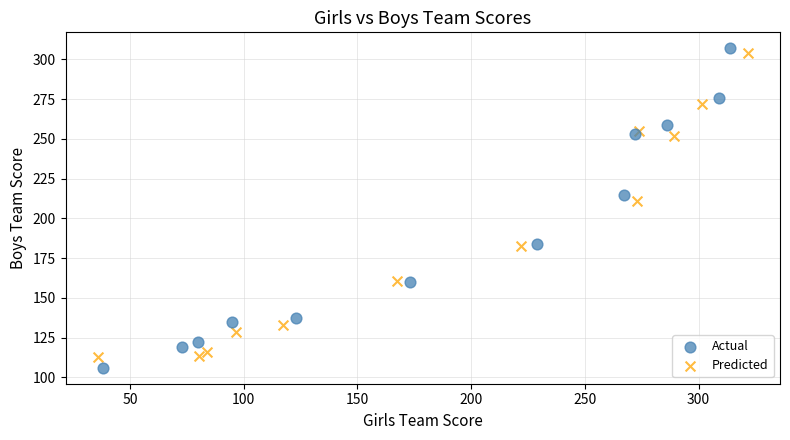

What are all the series names shown in the legend?

Actual, Predicted